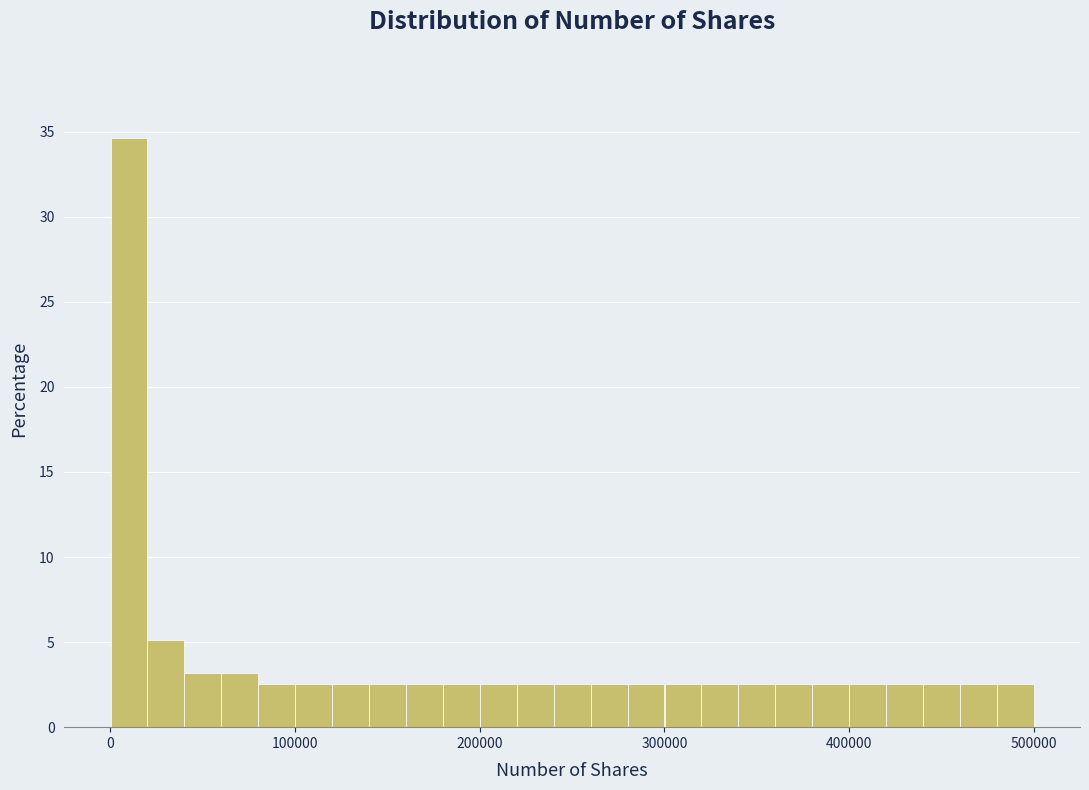

Read against the x-axis, roughly where is the centre of the tallest bar?

10000